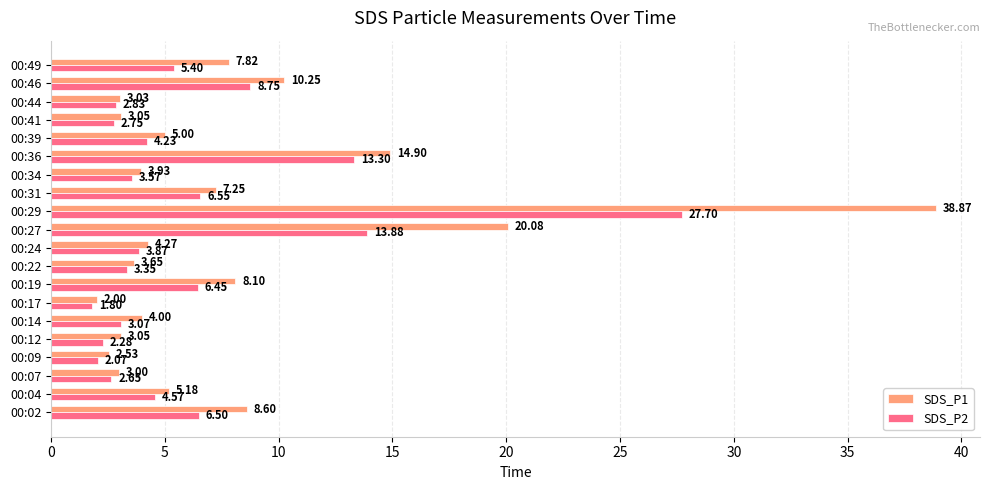

Where is SDS_P1 nearest to the value 20?

00:27